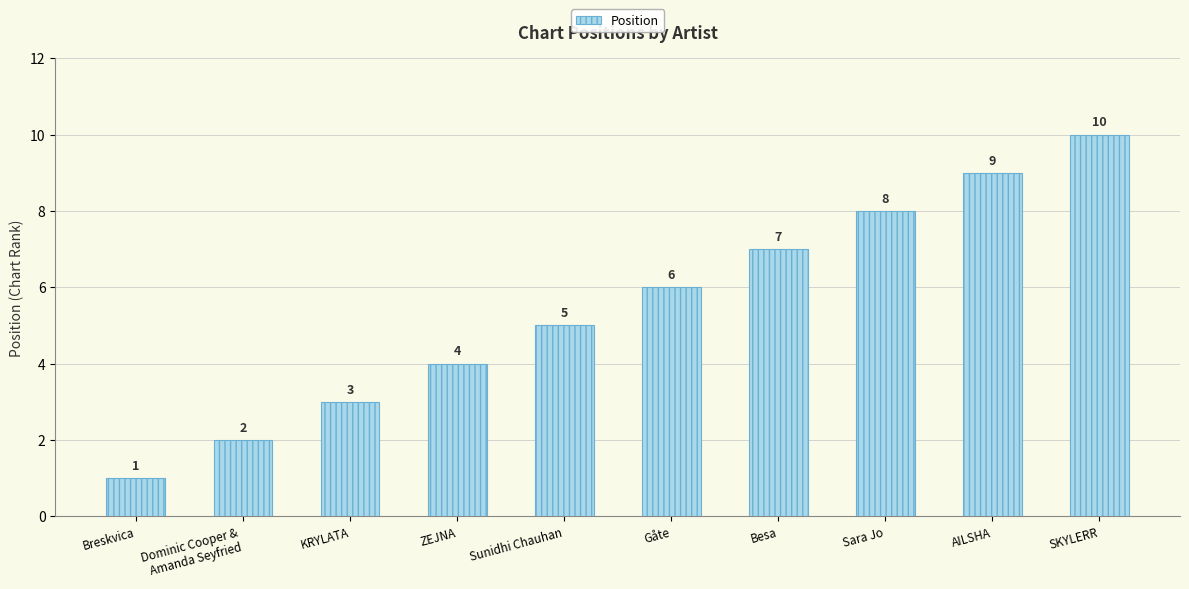

Is it true that the value at Besa is 7?

True